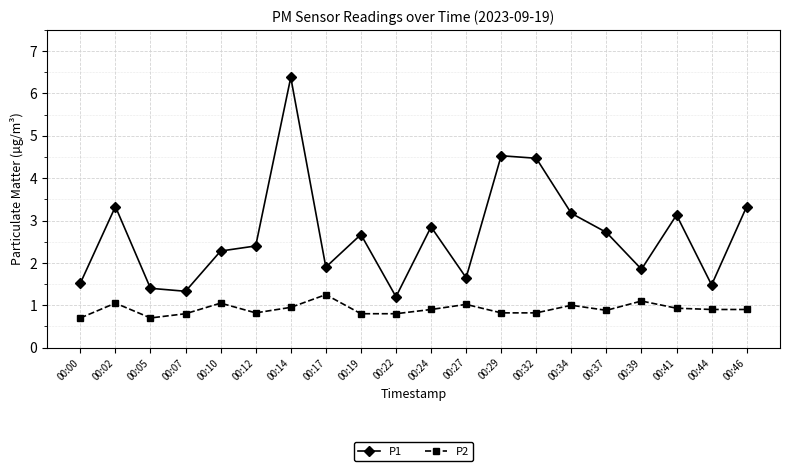

Which series changed the most between 00:00 and 00:24?

P1